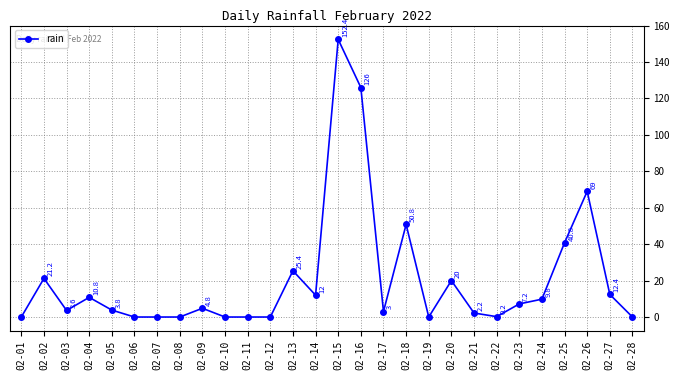

How many values are below 4?

14